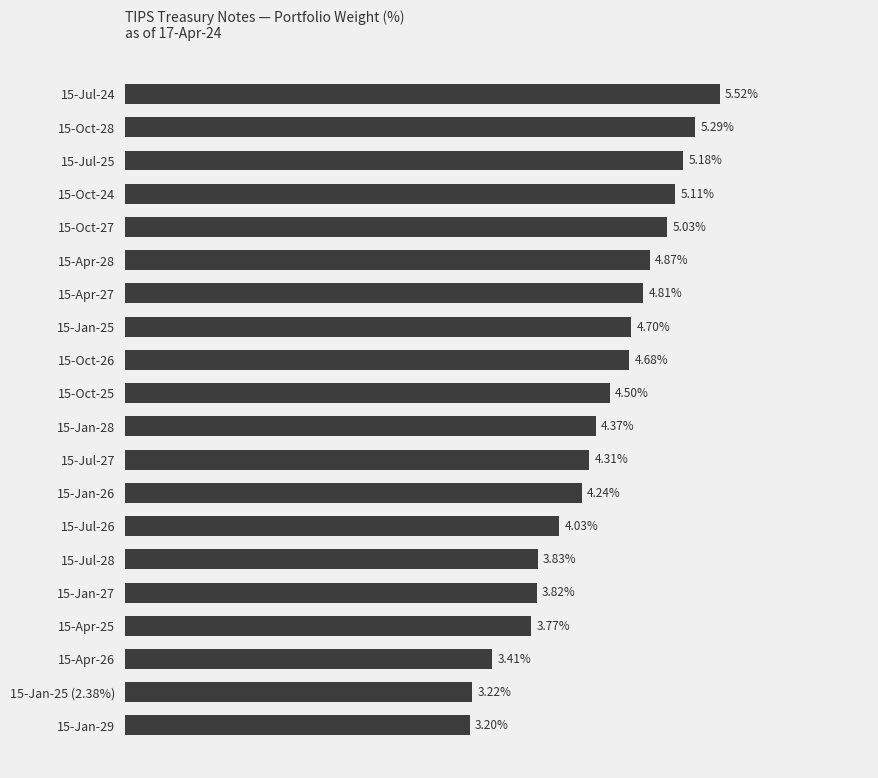

List the labels in order of value, largest first.

15-Jul-24, 15-Oct-28, 15-Jul-25, 15-Oct-24, 15-Oct-27, 15-Apr-28, 15-Apr-27, 15-Jan-25, 15-Oct-26, 15-Oct-25, 15-Jan-28, 15-Jul-27, 15-Jan-26, 15-Jul-26, 15-Jul-28, 15-Jan-27, 15-Apr-25, 15-Apr-26, 15-Jan-25 (2.38%), 15-Jan-29